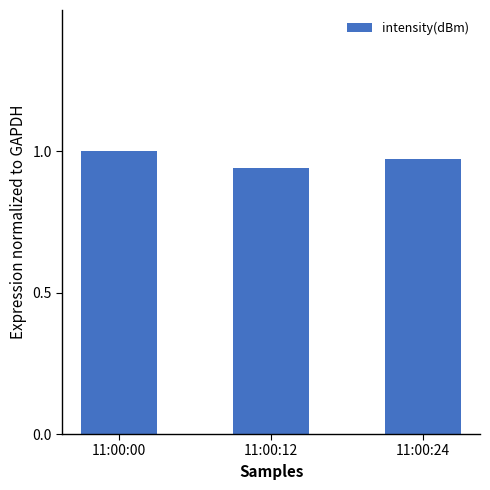

How many data points does each series have?

3